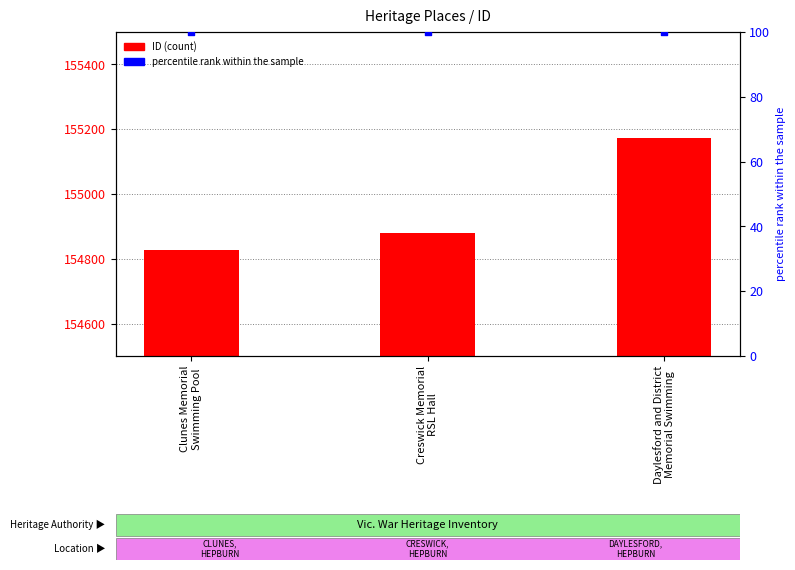

What are all the series names shown in the legend?

ID, percentile rank within the sample